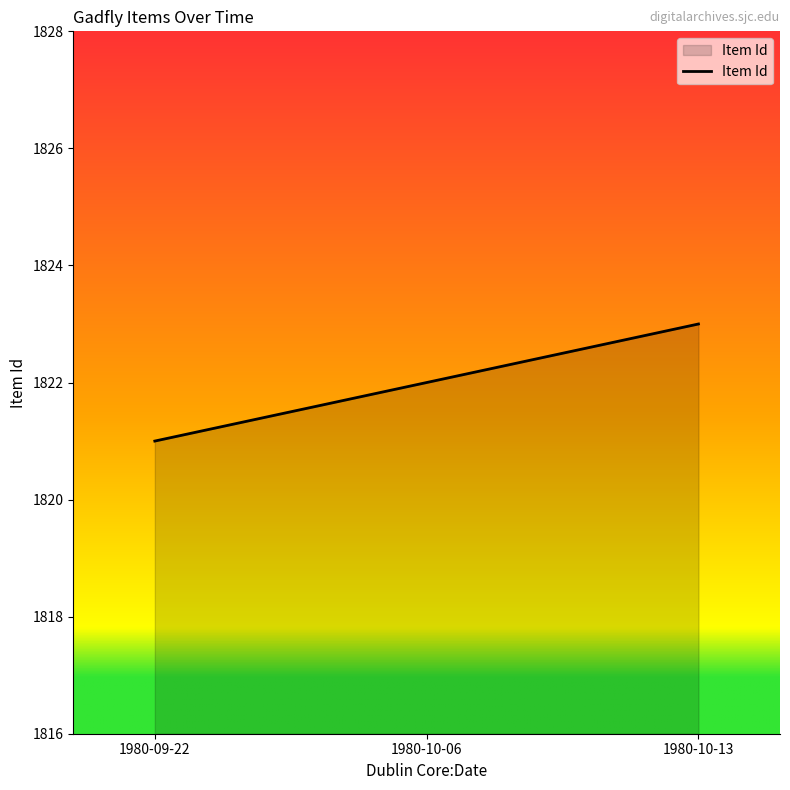

What is the change in value from 1980-09-22 to 1980-10-06?

+1